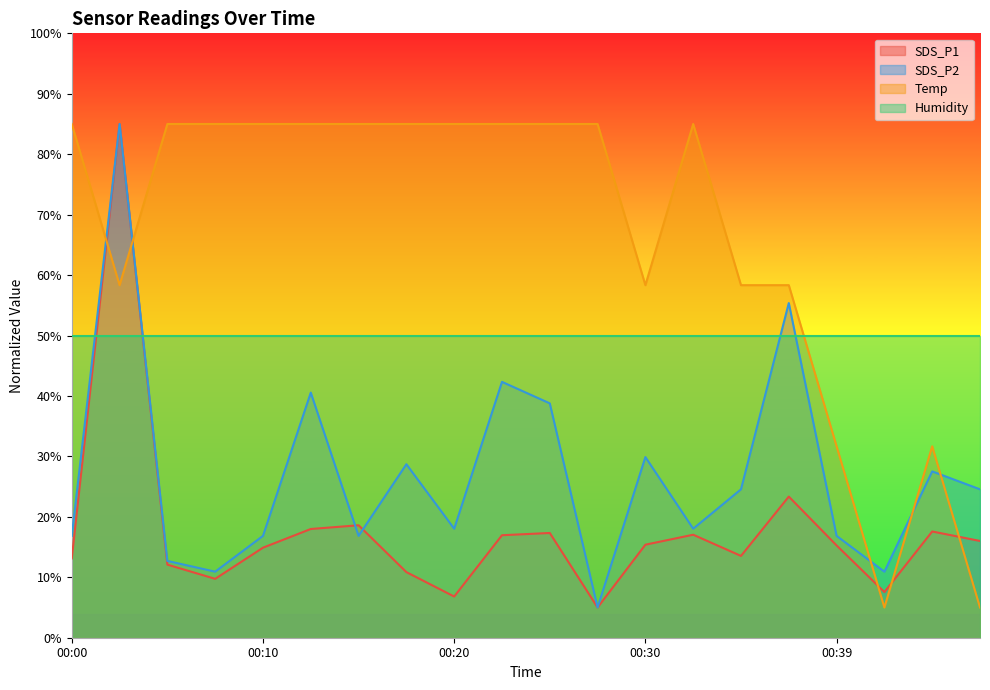

How many intersections are there between Humidity and Temp?

1